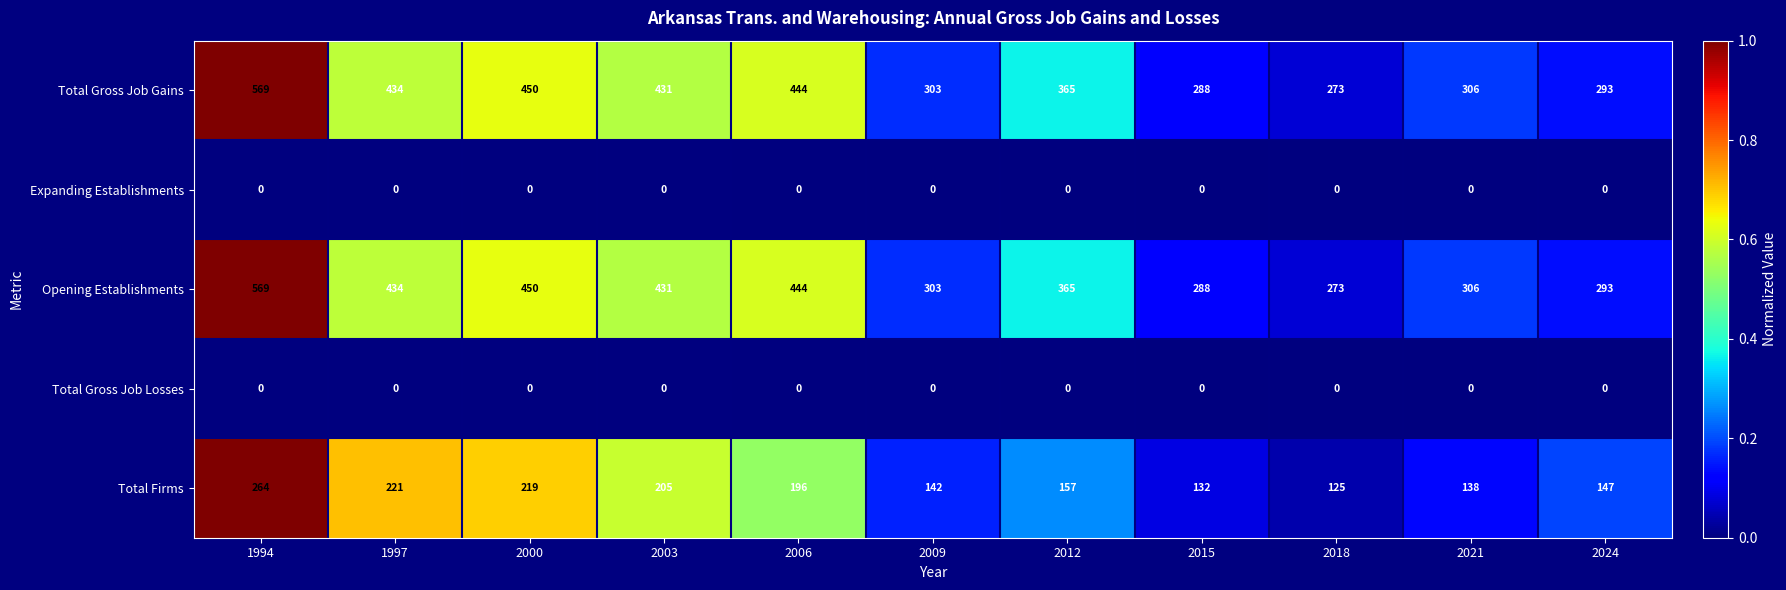

What is the average value of the Total Gross Job Gains series?

378